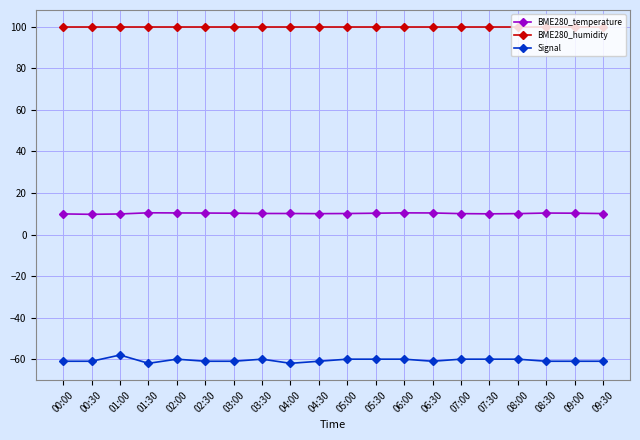

At which label does Signal reach its peak?

01:00